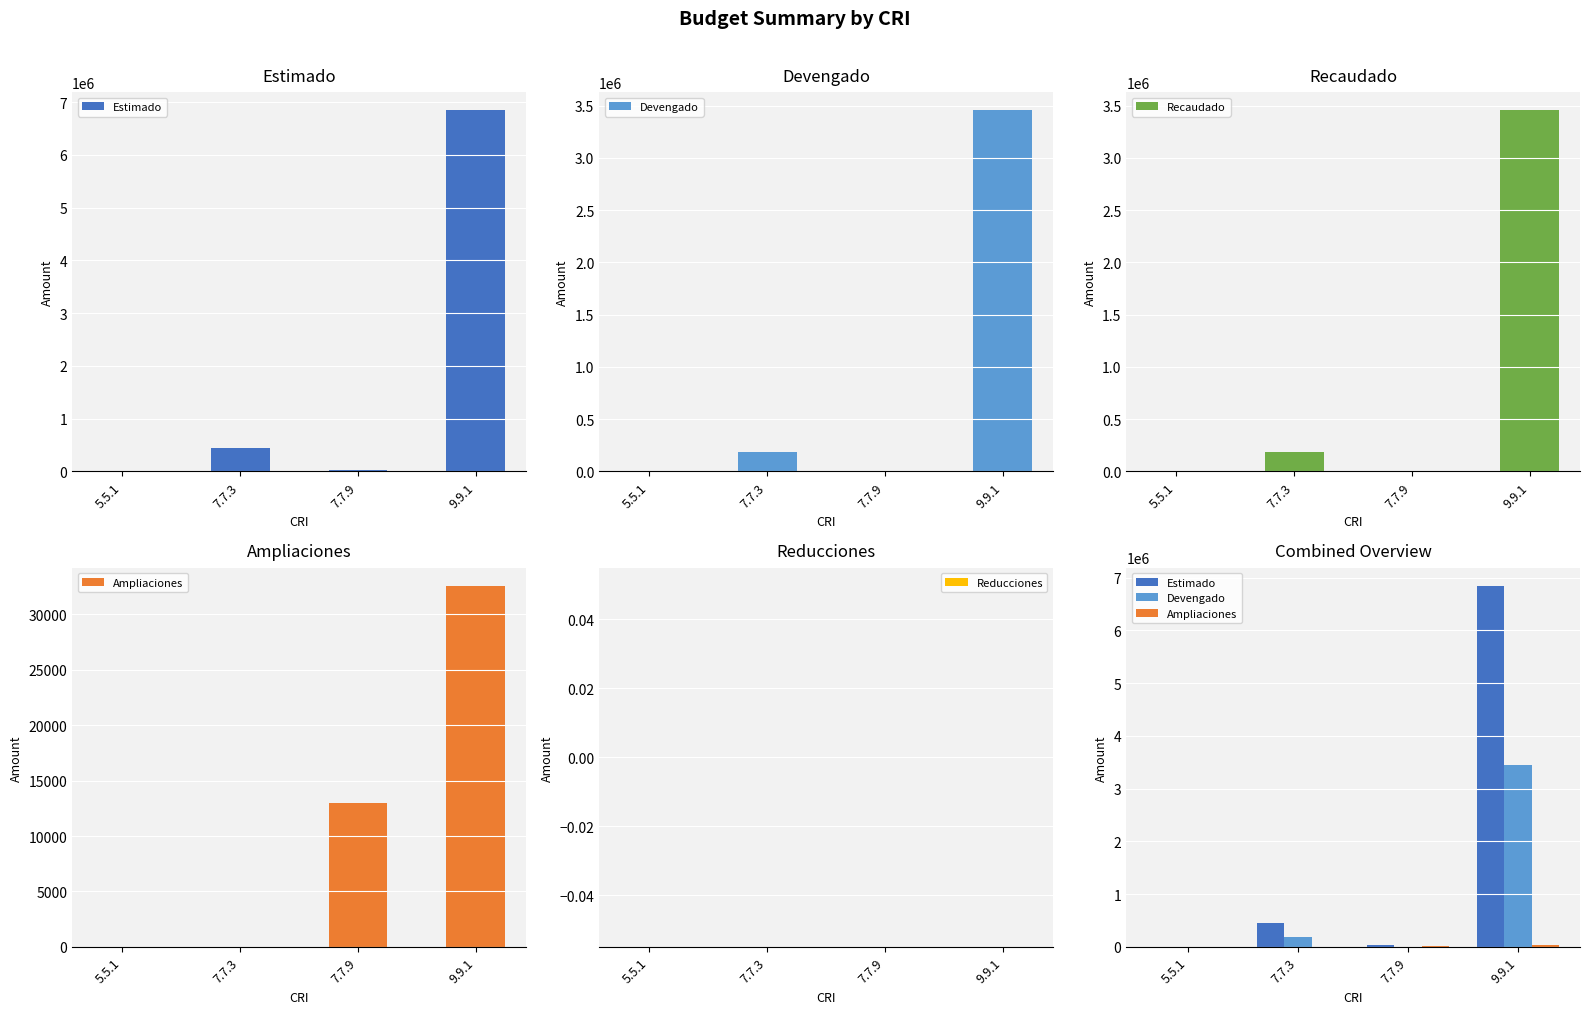

The Estimado series shows 196126.6 at 7.7.3. True or false?

False